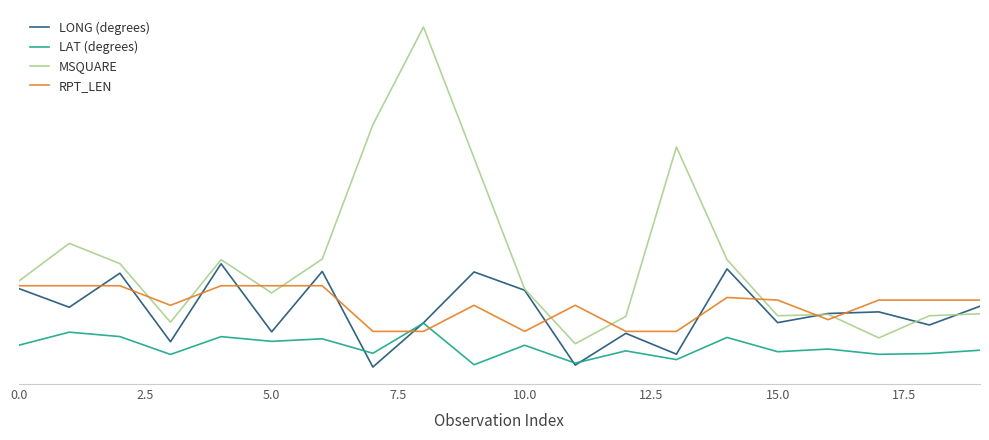

What are all the series names shown in the legend?

LONG (degrees), LAT (degrees), MSQUARE, RPT_LEN